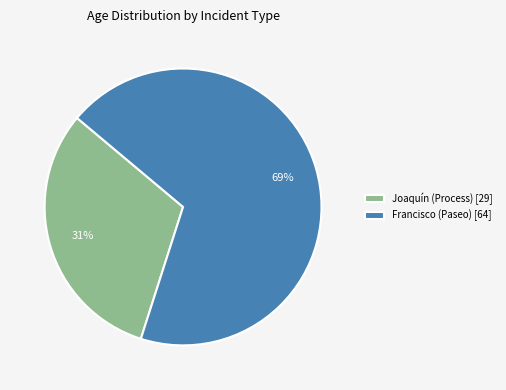

What percentage is the Joaquín (Process) [29] slice, to the nearest percent?

31%